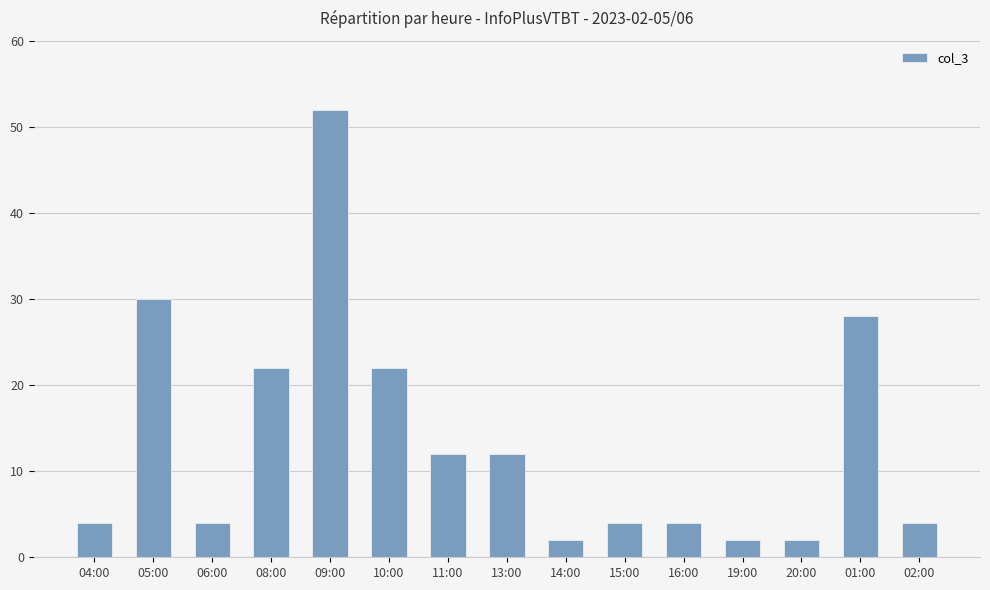

Where is the data nearest to the value 27?

01:00